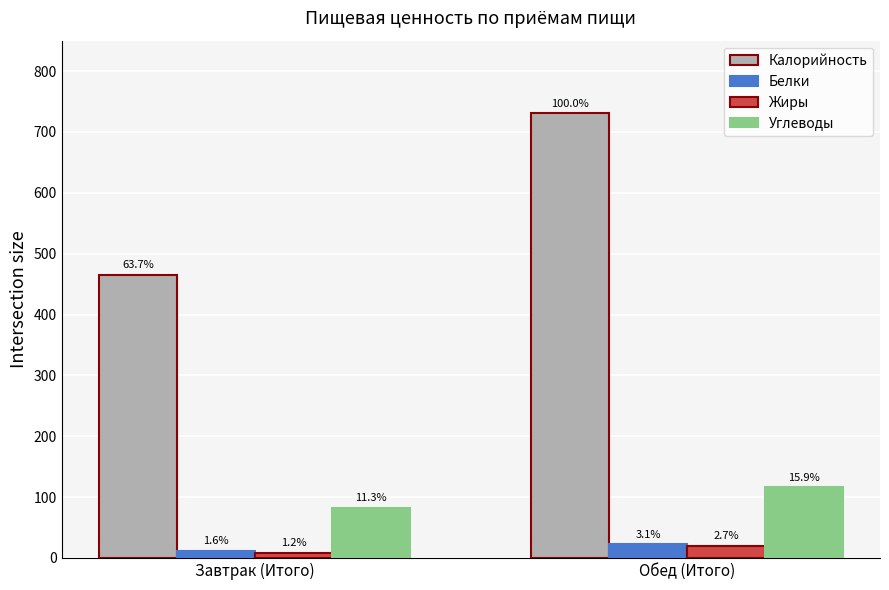

Between Завтрак (Итого) and Обед (Итого), which series saw the biggest shift?

Калорийность